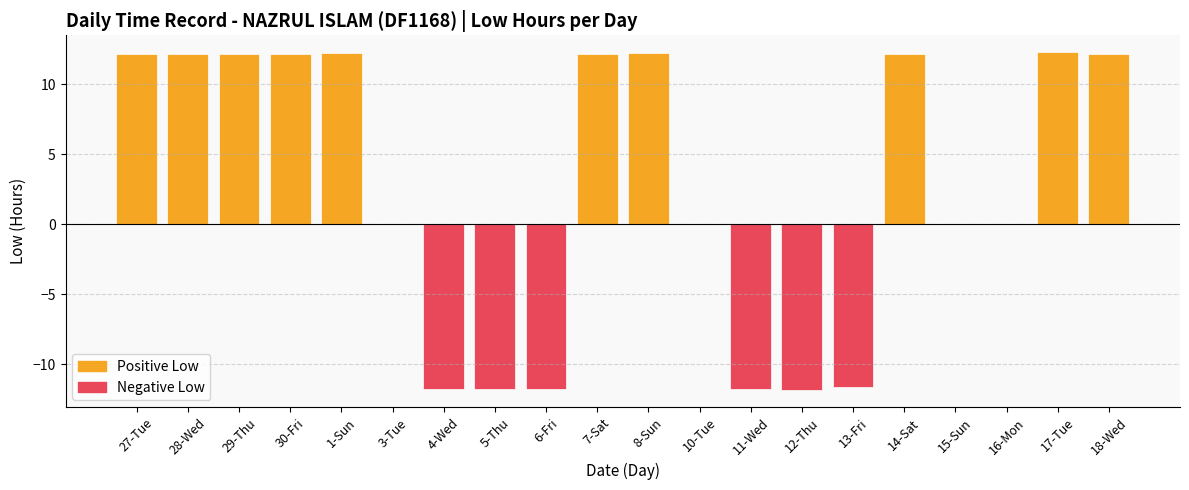

Does the chart contain stacked bars?

No